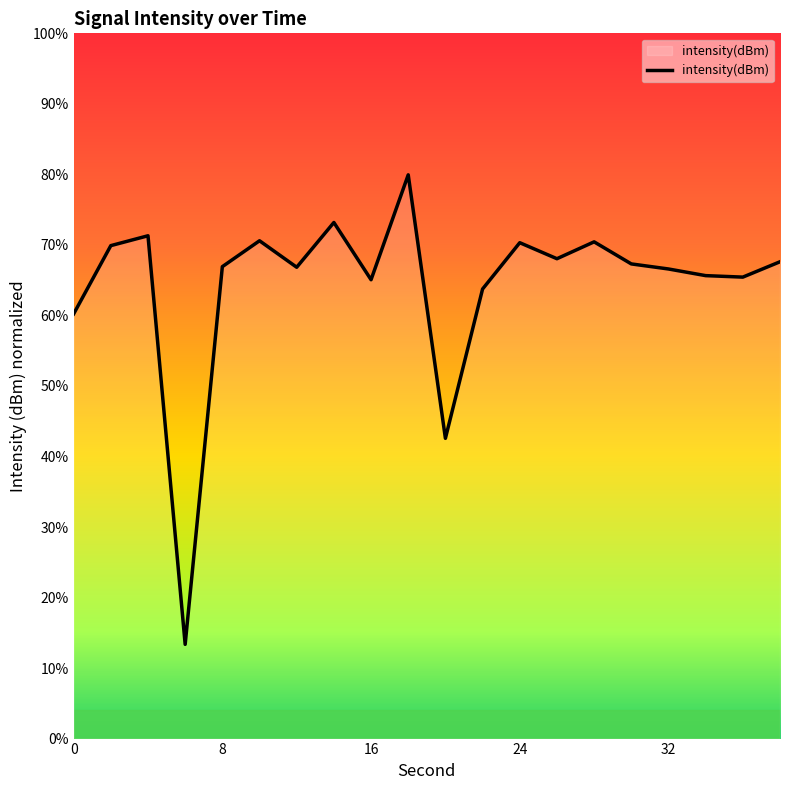

What is the smallest value displayed?

13.4